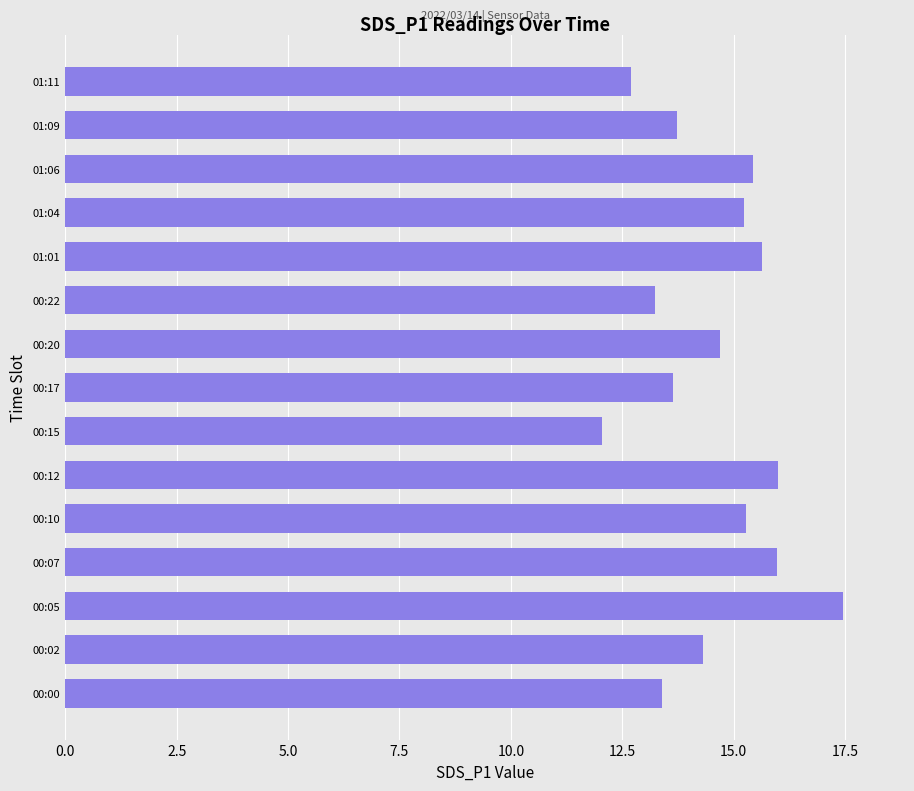

Between 00:20 and 01:06, which is larger?

01:06